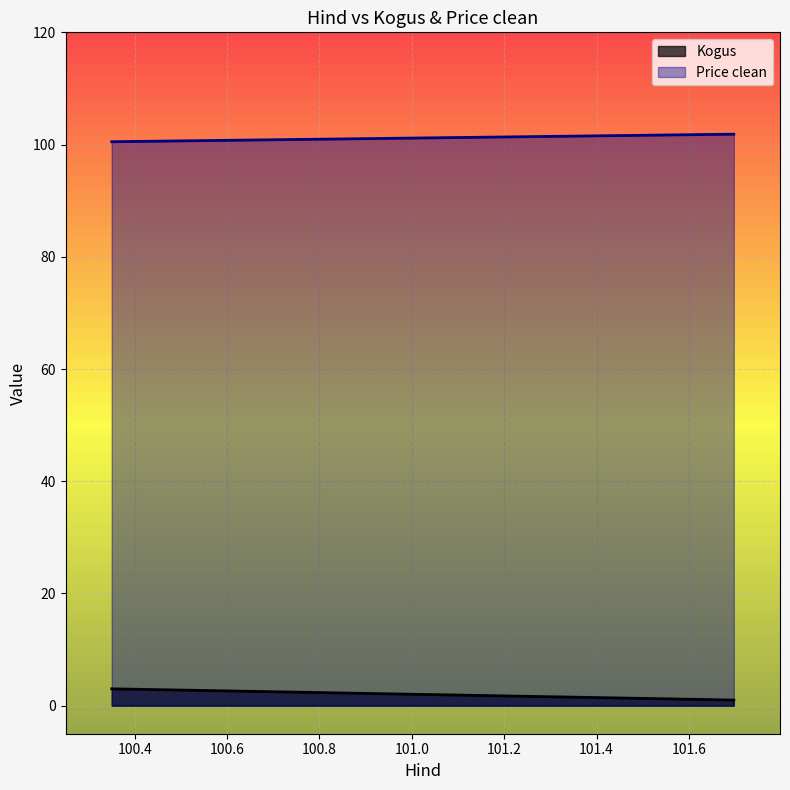

What is the minimum value for Price clean?

100.5